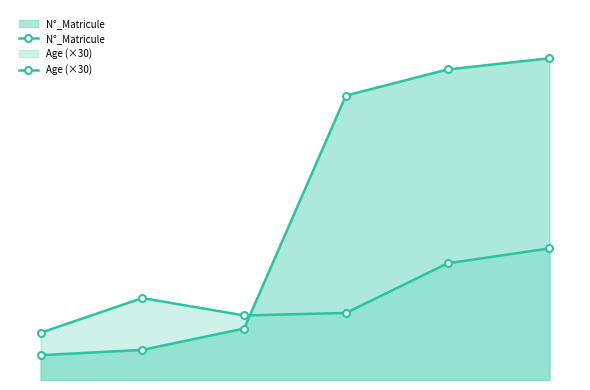

At which category is the sum across all series the highest?

5